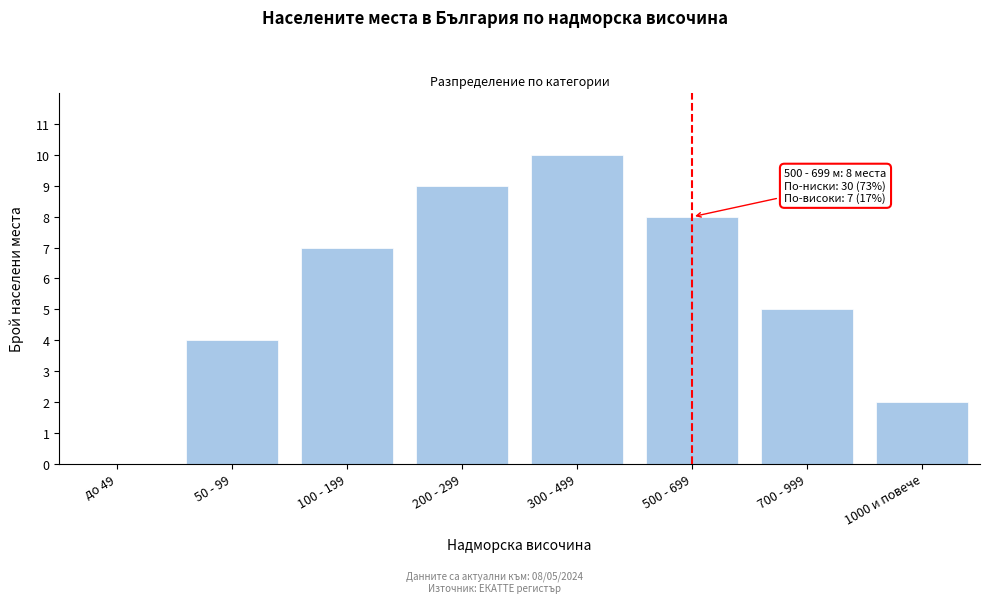

Reading right to left, what are all the values shown in this chart?

1000 и повече=2	700 - 999=5	500 - 699=8	300 - 499=10	200 - 299=9	100 - 199=7	50 - 99=4	до 49=0